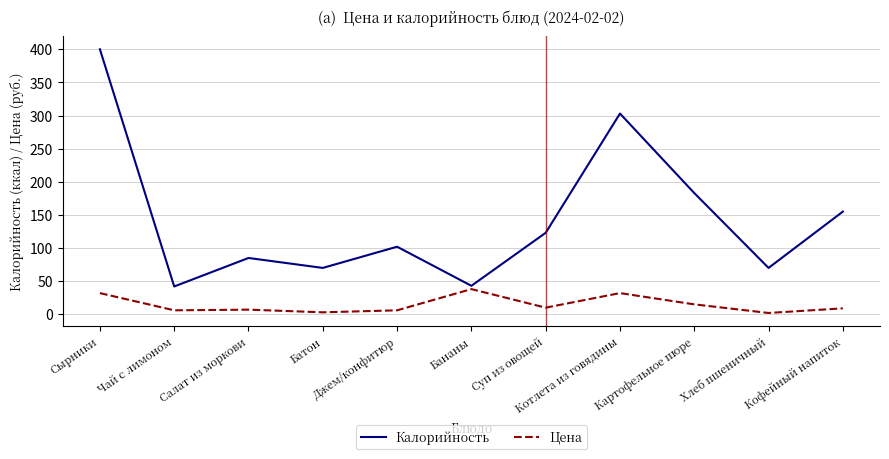

Rank the series at Картофельное пюре from lowest to highest value.

Цена, Калорийность